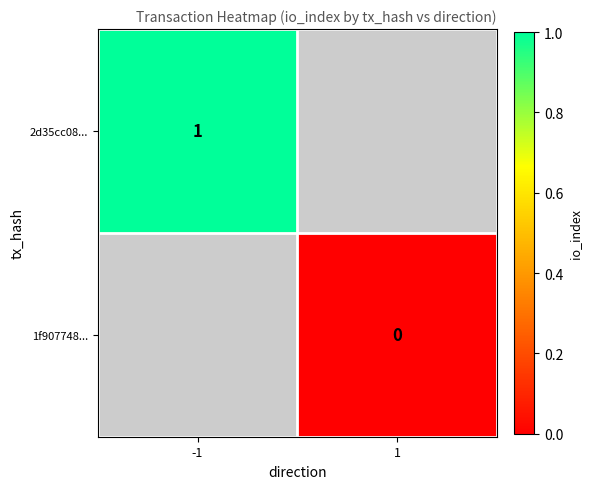

Which category has the highest value across all series?

-1